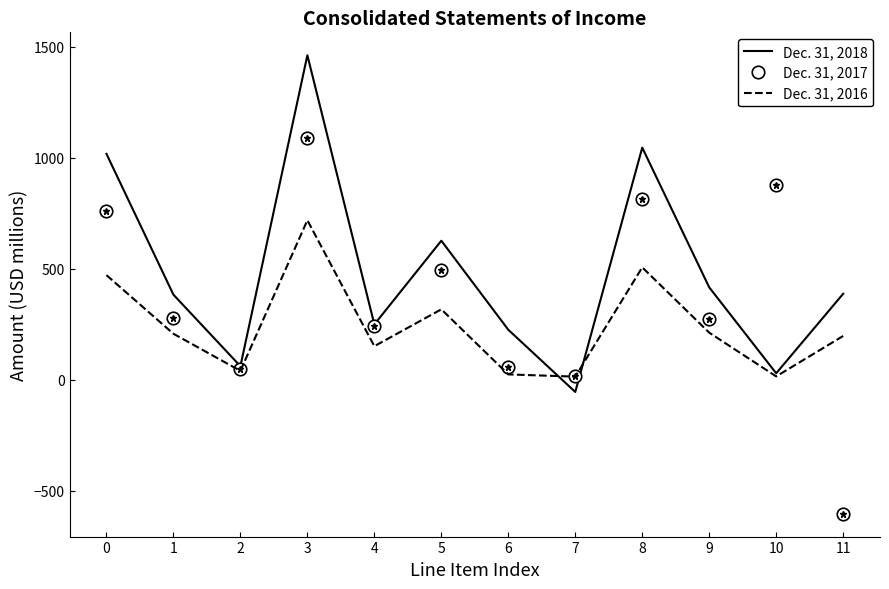

How many interior local valleys does the Dec. 31, 2018 series have?

4